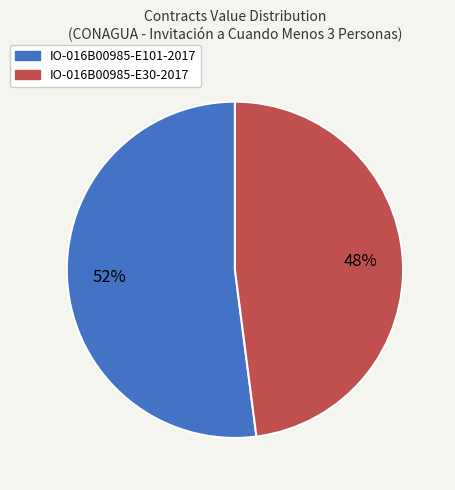

To the nearest percent, what percentage of the pie is IO-016B00985-E30-2017?

48%